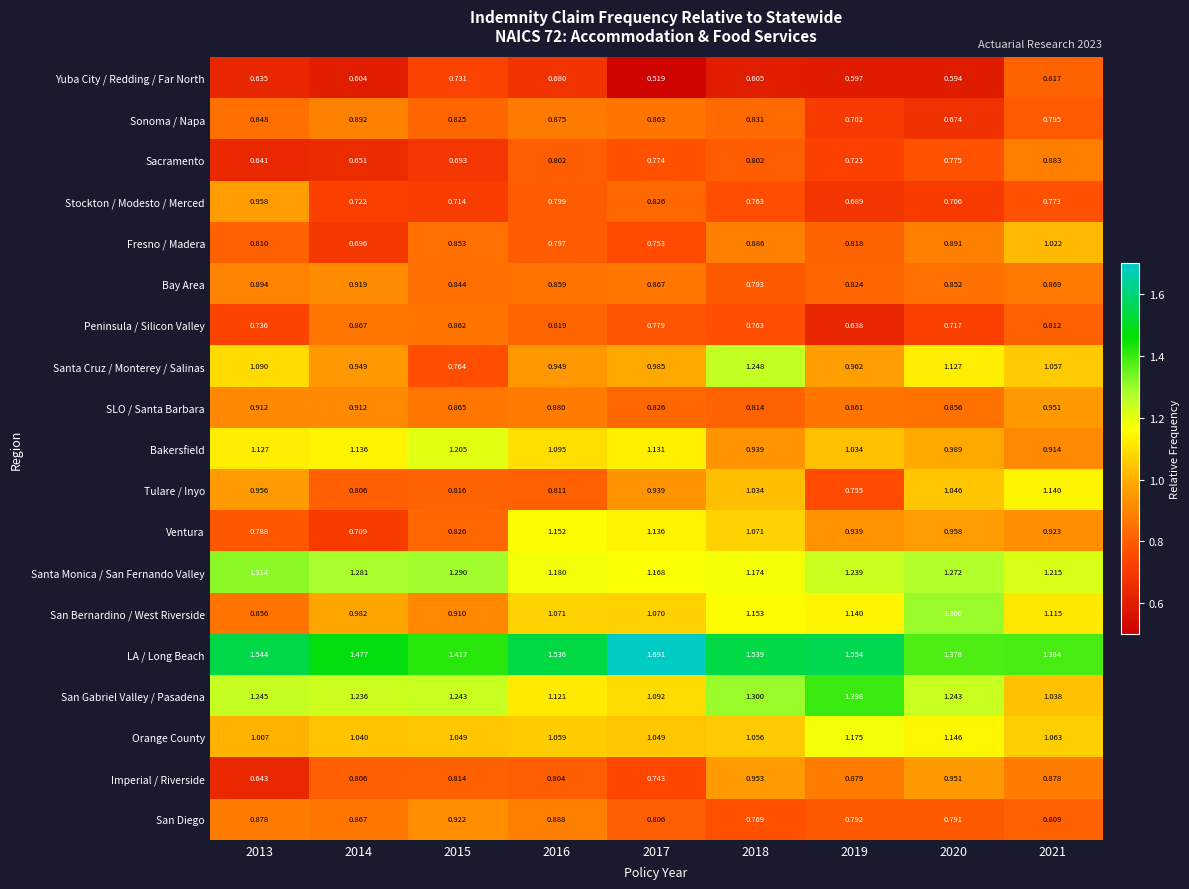

Is the value of SLO / Santa Barbara at 2019 greater than the value of Santa Monica / San Fernando Valley at 2017?

No